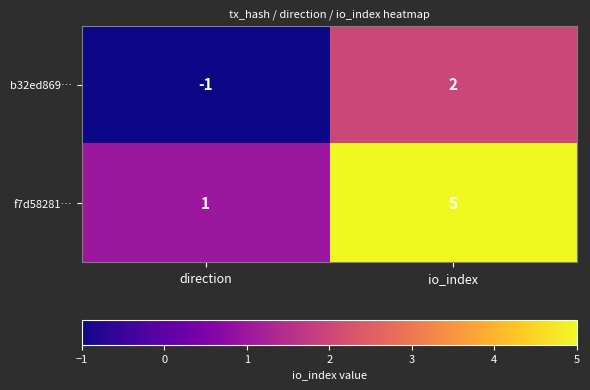

What is the sum of all f7d58281… values?

6